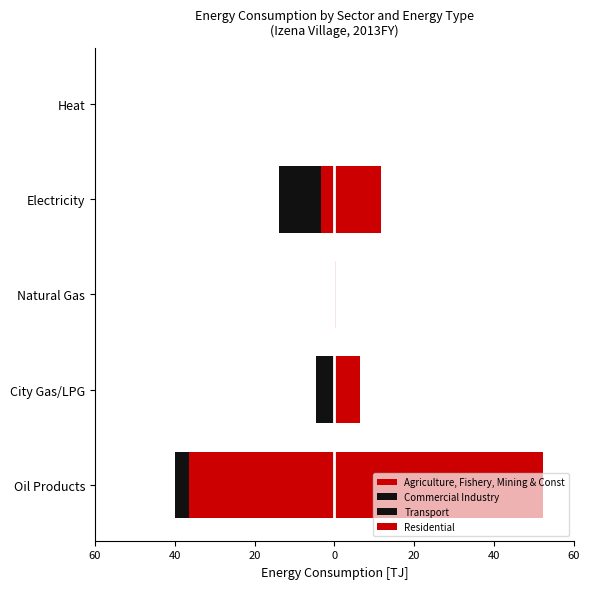

The Commercial Industry series shows -0.1 at Heat. True or false?

False